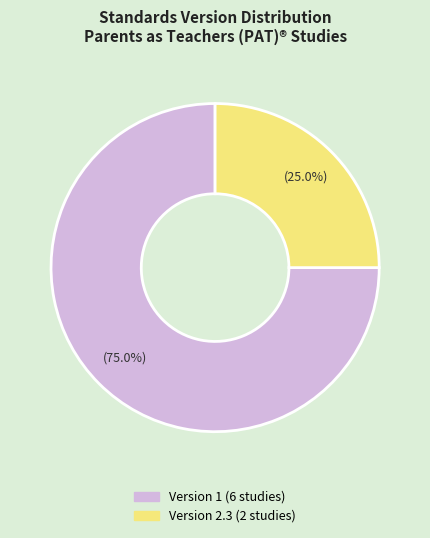

Count the number of slices in the pie.

2